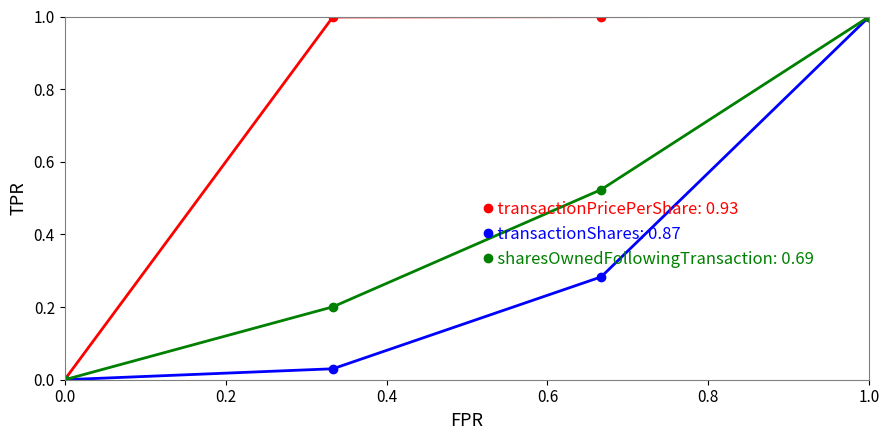

What is the maximum value shown in the chart?

1.0